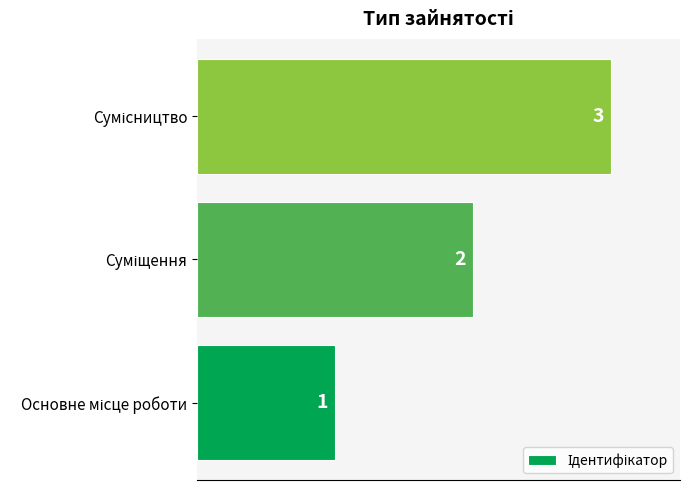

What is the sum of all values?

6